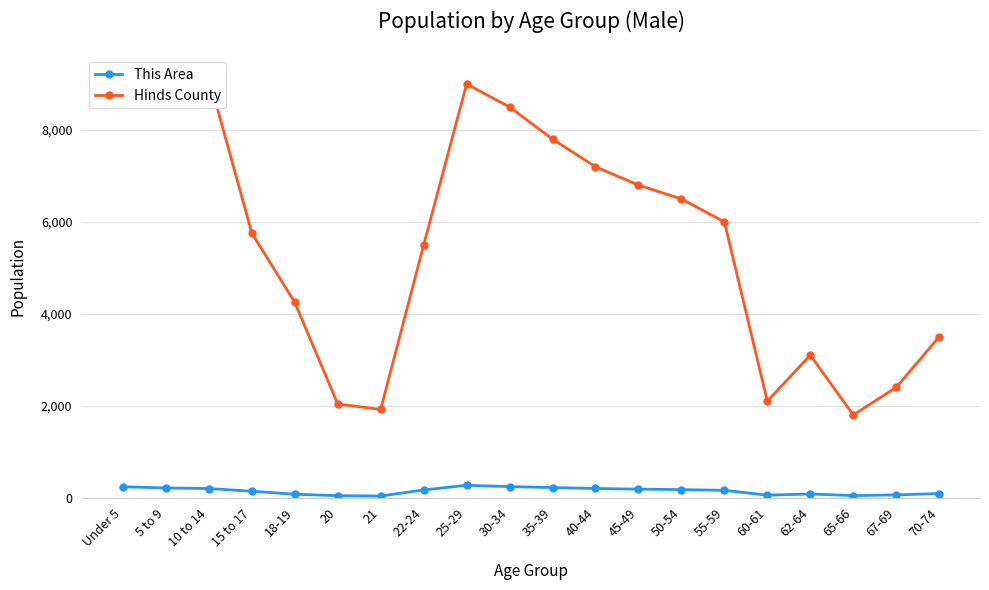

Where does the Hinds County series first go above 6000?

Under 5